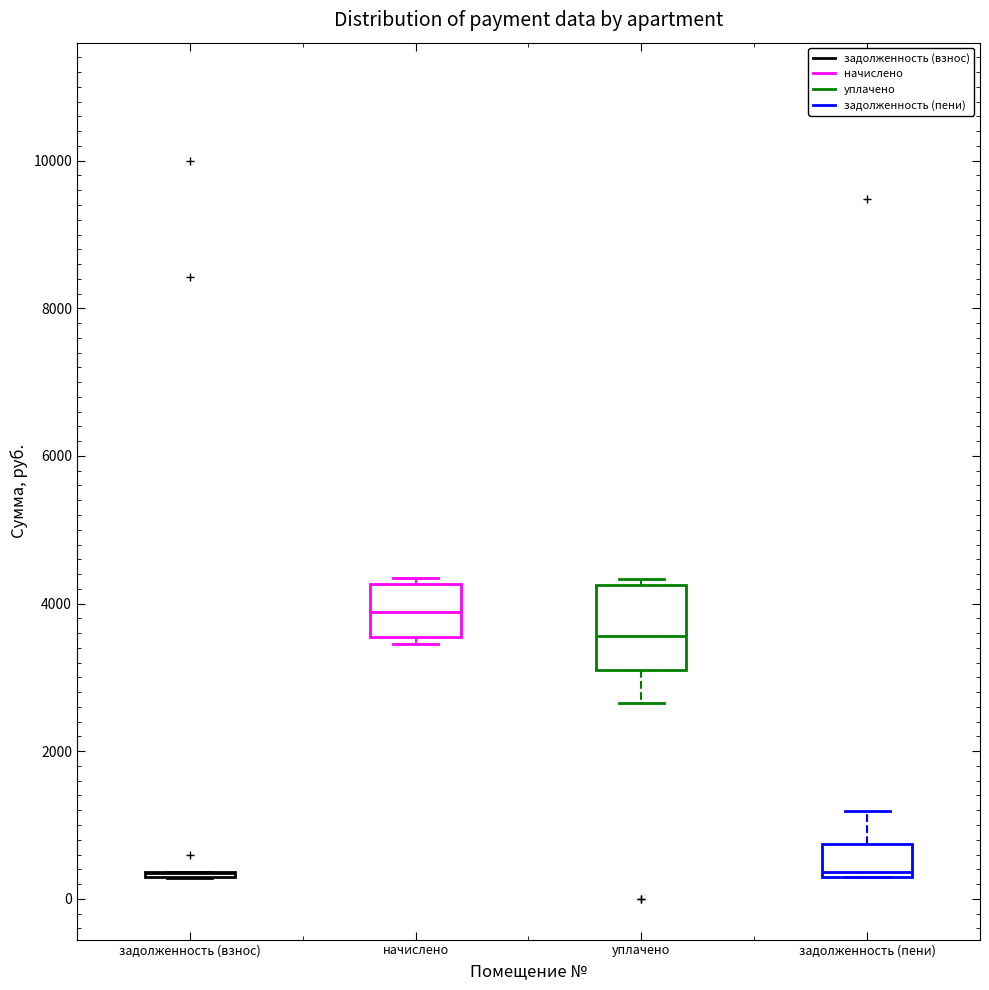

Reading left to right, read every box against the y-axis: the position of its median line, the range the box covers, and the ends of its whiskers. The values are not printed on the chart, so give them approximately, as read against the axis.

задолженность (взнос): box collapsed to a line at 400, whiskers 200 to 400
начислено: median 3800, box 3600 to 4200, whiskers 3400 to 4400
уплачено: median 3600, box 3000 to 4200, whiskers 2600 to 4400
задолженность (пени): median 400, box 200 to 800, whiskers 200 to 1200